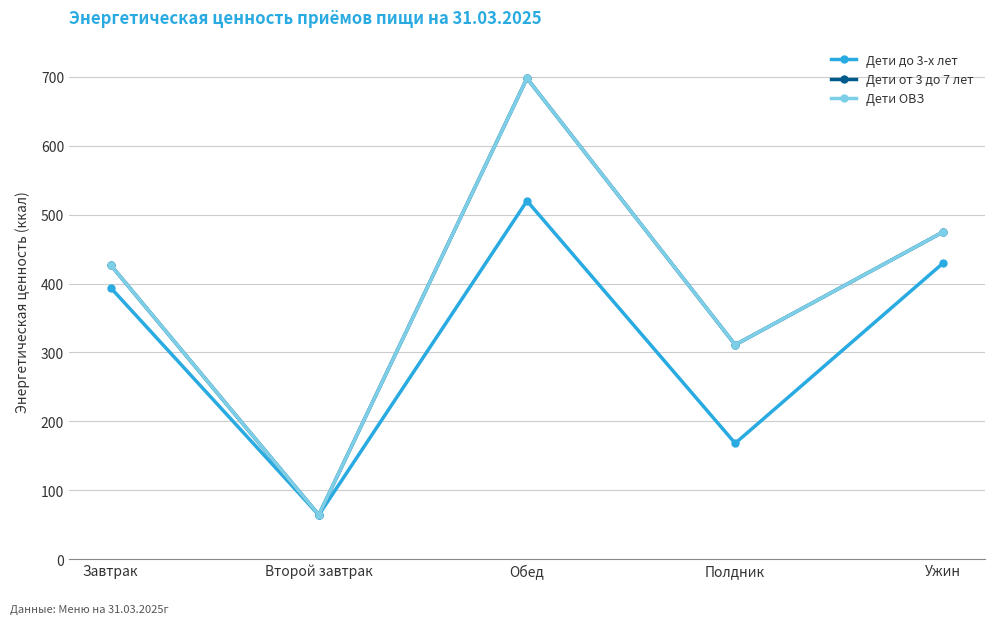

The Дети ОВЗ series shows 427 at Завтрак. True or false?

True